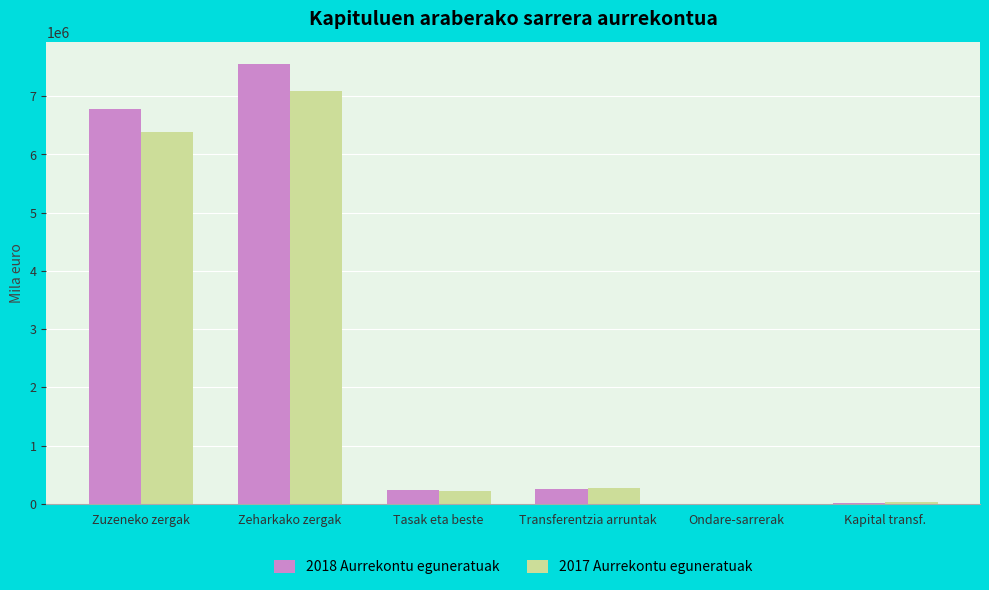

What is the difference between the 2017 Aurrekontu eguneratuak values at Ondare-sarrerak and Transferentzia arruntak?

266376.9